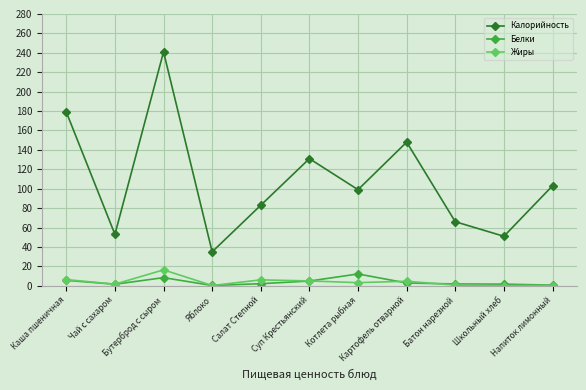

The Белки series shows 12.2 at Котлета рыбная. True or false?

True